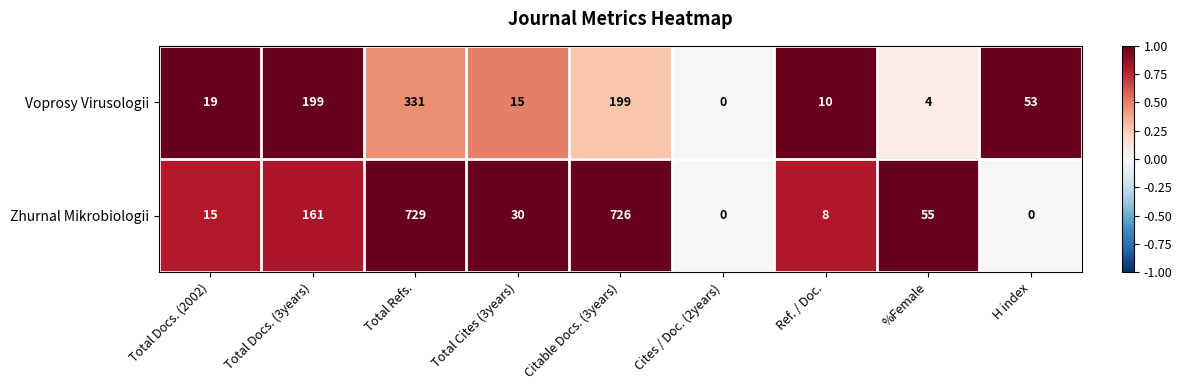

What is the greatest value displayed?

729